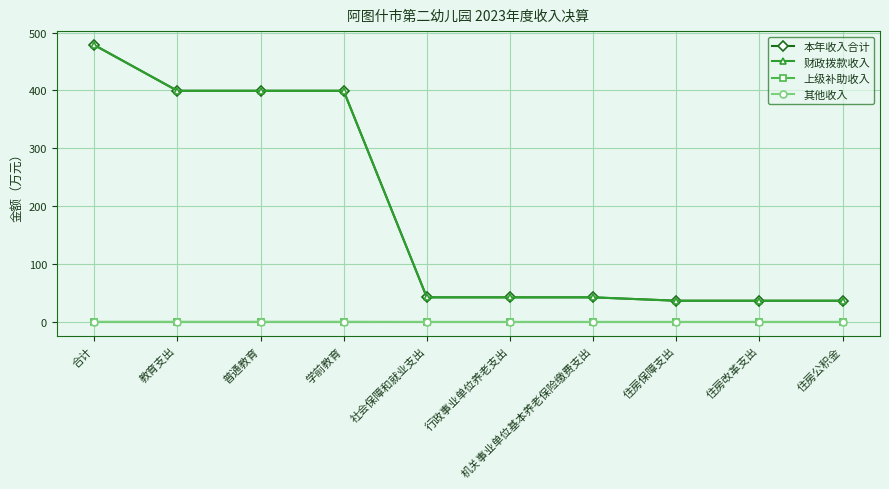

Which series has the largest range (max minus min)?

本年收入合计